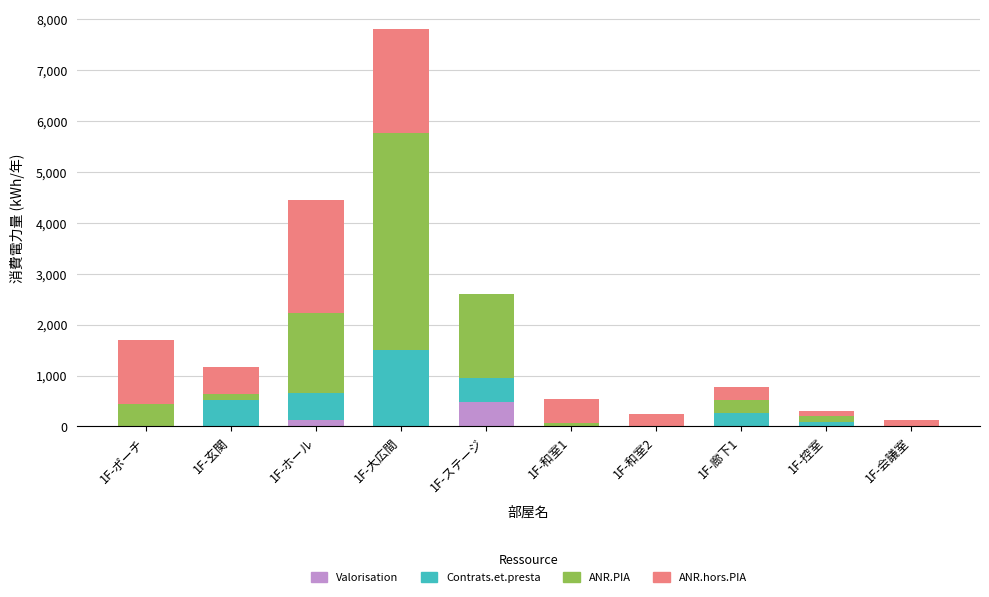

Are the bars horizontal?

No